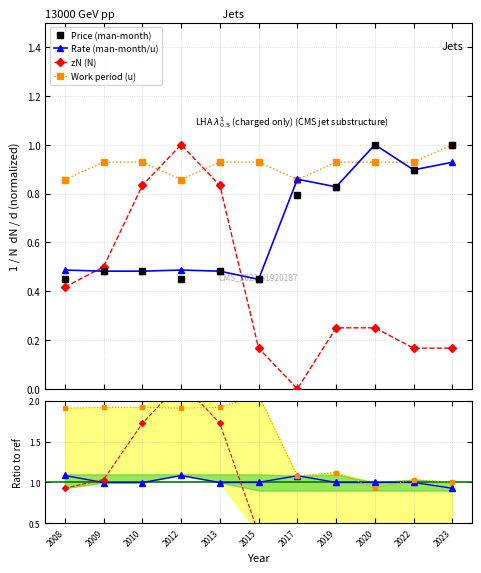

At which label does Work period (u) reach its peak?

2023